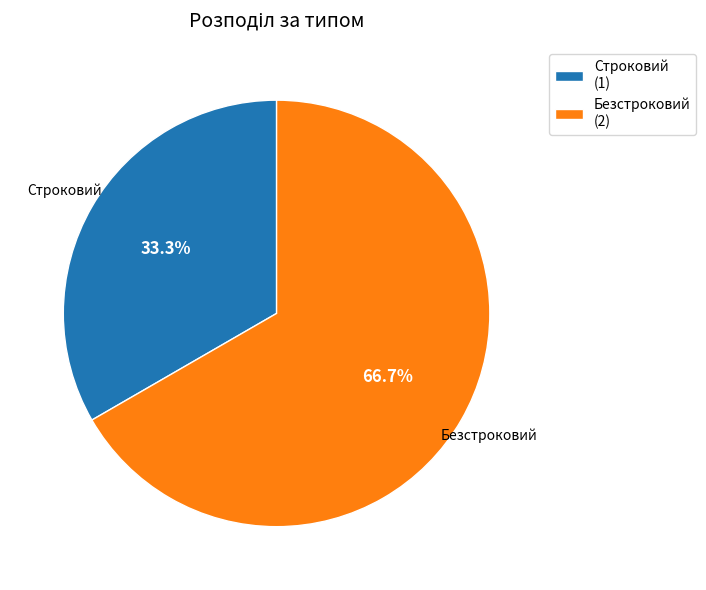

How many slices are in this pie chart?

2